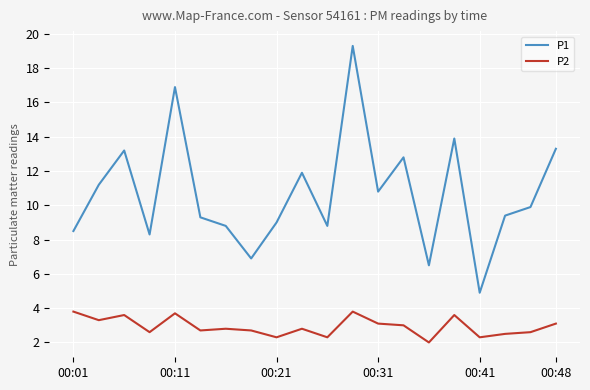

Reading left to right, what are all the values shown in this chart?

P1: 8.5	11.2	13.2	8.3	16.9	9.3	8.8	6.9	9.0	11.9	8.8	19.3	10.8	12.8	6.5	13.9	4.9	9.4	9.9	13.3
P2: 3.8	3.3	3.6	2.6	3.7	2.7	2.8	2.7	2.3	2.8	2.3	3.8	3.1	3.0	2.0	3.6	2.3	2.5	2.6	3.1